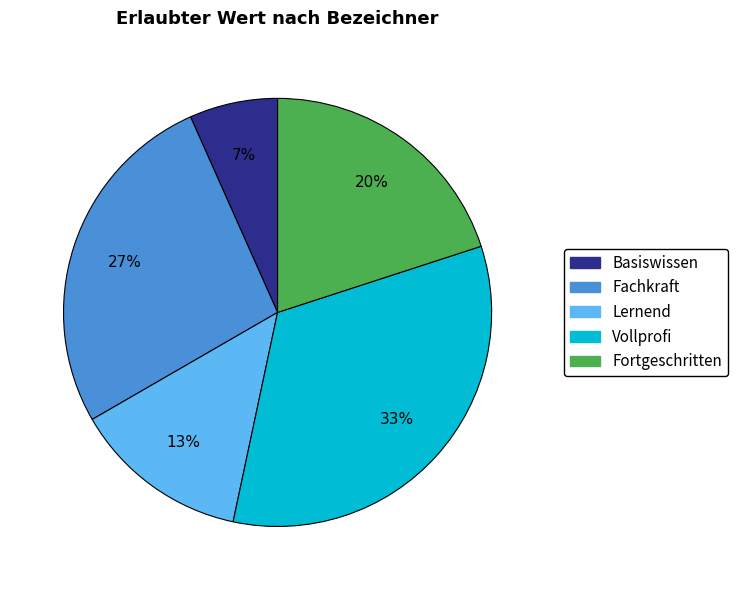

To the nearest percent, what is the average slice percentage?

20%